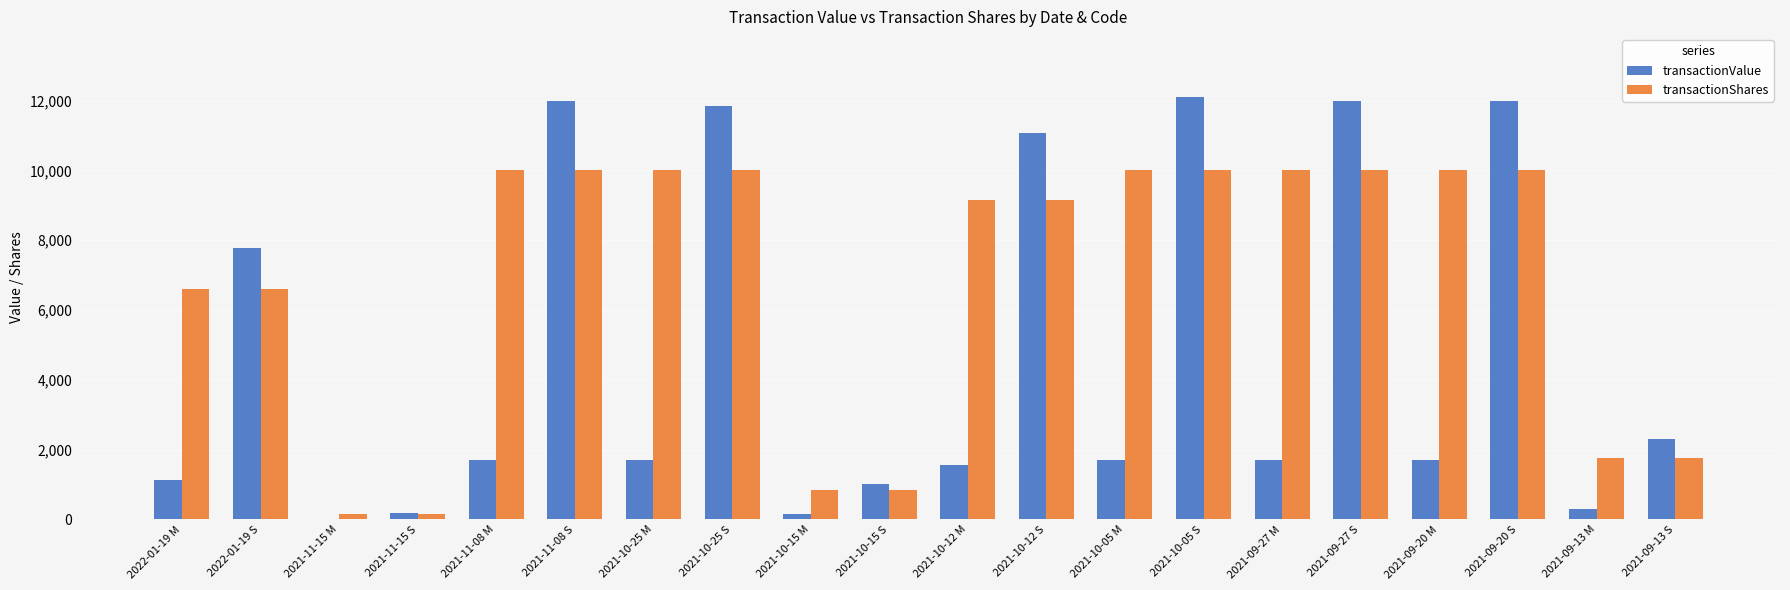

What is the sum of all transactionValue values?

94029